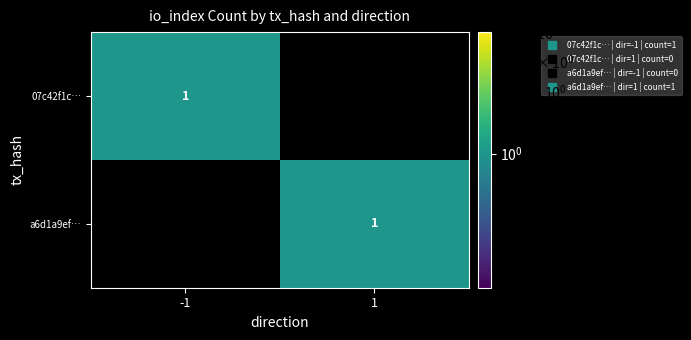

At which label is 07c42f1c… closest to 0?

1